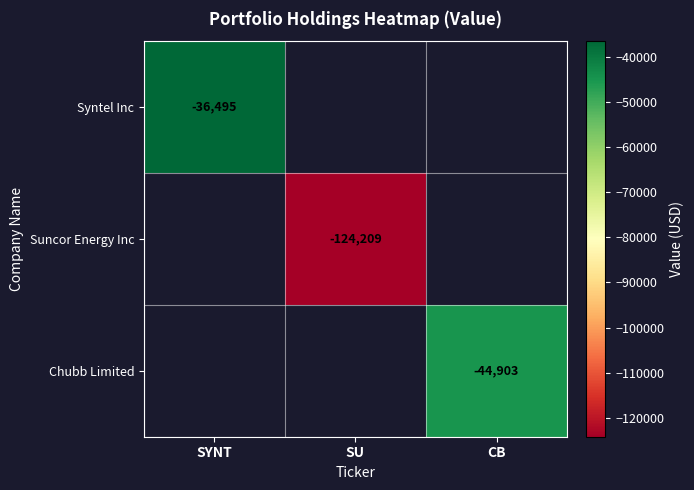

The value of Chubb Limited at CB is -44903. True or false?

True